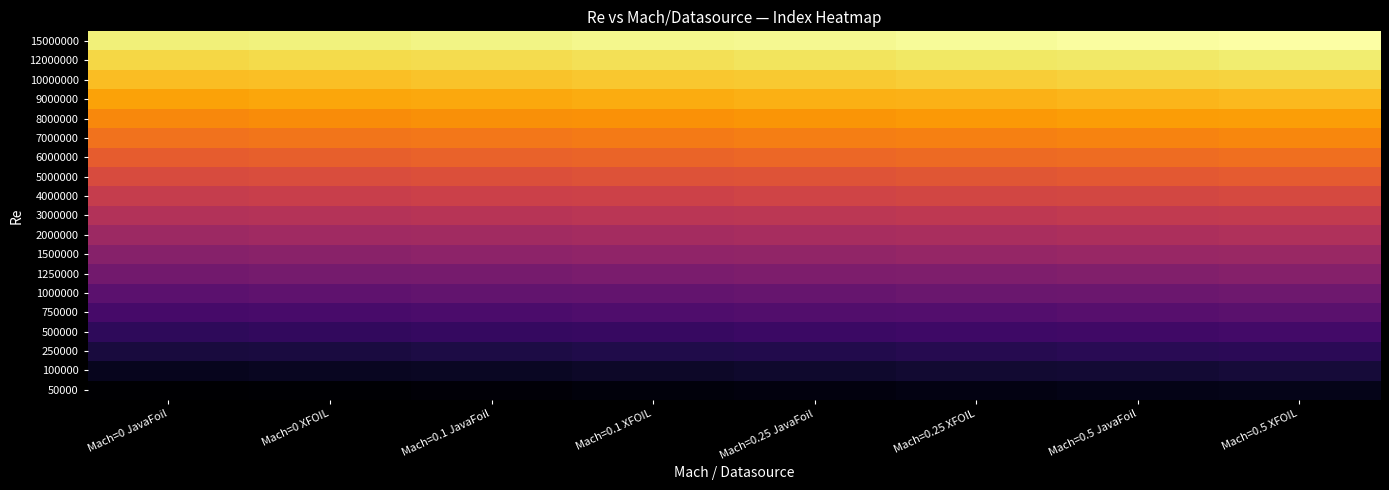

Reading left to right, list all the values displayed in this chart.

50000: Mach=0 JavaFoil=1	Mach=0 XFOIL=2	Mach=0.1 JavaFoil=3	Mach=0.1 XFOIL=4	Mach=0.25 JavaFoil=5	Mach=0.25 XFOIL=6	Mach=0.5 JavaFoil=7	Mach=0.5 XFOIL=8
100000: Mach=0 JavaFoil=9	Mach=0 XFOIL=10	Mach=0.1 JavaFoil=11	Mach=0.1 XFOIL=12	Mach=0.25 JavaFoil=13	Mach=0.25 XFOIL=14	Mach=0.5 JavaFoil=15	Mach=0.5 XFOIL=16
250000: Mach=0 JavaFoil=17	Mach=0 XFOIL=18	Mach=0.1 JavaFoil=19	Mach=0.1 XFOIL=20	Mach=0.25 JavaFoil=21	Mach=0.25 XFOIL=22	Mach=0.5 JavaFoil=23	Mach=0.5 XFOIL=24
500000: Mach=0 JavaFoil=25	Mach=0 XFOIL=26	Mach=0.1 JavaFoil=27	Mach=0.1 XFOIL=28	Mach=0.25 JavaFoil=29	Mach=0.25 XFOIL=30	Mach=0.5 JavaFoil=31	Mach=0.5 XFOIL=32
750000: Mach=0 JavaFoil=33	Mach=0 XFOIL=34	Mach=0.1 JavaFoil=35	Mach=0.1 XFOIL=36	Mach=0.25 JavaFoil=37	Mach=0.25 XFOIL=38	Mach=0.5 JavaFoil=39	Mach=0.5 XFOIL=40
1000000: Mach=0 JavaFoil=41	Mach=0 XFOIL=42	Mach=0.1 JavaFoil=43	Mach=0.1 XFOIL=44	Mach=0.25 JavaFoil=45	Mach=0.25 XFOIL=46	Mach=0.5 JavaFoil=47	Mach=0.5 XFOIL=48
1250000: Mach=0 JavaFoil=49	Mach=0 XFOIL=50	Mach=0.1 JavaFoil=51	Mach=0.1 XFOIL=52	Mach=0.25 JavaFoil=53	Mach=0.25 XFOIL=54	Mach=0.5 JavaFoil=55	Mach=0.5 XFOIL=56
1500000: Mach=0 JavaFoil=57	Mach=0 XFOIL=58	Mach=0.1 JavaFoil=59	Mach=0.1 XFOIL=60	Mach=0.25 JavaFoil=61	Mach=0.25 XFOIL=62	Mach=0.5 JavaFoil=63	Mach=0.5 XFOIL=64
2000000: Mach=0 JavaFoil=65	Mach=0 XFOIL=66	Mach=0.1 JavaFoil=67	Mach=0.1 XFOIL=68	Mach=0.25 JavaFoil=69	Mach=0.25 XFOIL=70	Mach=0.5 JavaFoil=71	Mach=0.5 XFOIL=72
3000000: Mach=0 JavaFoil=73	Mach=0 XFOIL=74	Mach=0.1 JavaFoil=75	Mach=0.1 XFOIL=76	Mach=0.25 JavaFoil=77	Mach=0.25 XFOIL=78	Mach=0.5 JavaFoil=79	Mach=0.5 XFOIL=80
4000000: Mach=0 JavaFoil=81	Mach=0 XFOIL=82	Mach=0.1 JavaFoil=83	Mach=0.1 XFOIL=84	Mach=0.25 JavaFoil=85	Mach=0.25 XFOIL=86	Mach=0.5 JavaFoil=87	Mach=0.5 XFOIL=88
5000000: Mach=0 JavaFoil=89	Mach=0 XFOIL=90	Mach=0.1 JavaFoil=91	Mach=0.1 XFOIL=92	Mach=0.25 JavaFoil=93	Mach=0.25 XFOIL=94	Mach=0.5 JavaFoil=95	Mach=0.5 XFOIL=96
6000000: Mach=0 JavaFoil=97	Mach=0 XFOIL=98	Mach=0.1 JavaFoil=99	Mach=0.1 XFOIL=100	Mach=0.25 JavaFoil=101	Mach=0.25 XFOIL=102	Mach=0.5 JavaFoil=103	Mach=0.5 XFOIL=104
7000000: Mach=0 JavaFoil=105	Mach=0 XFOIL=106	Mach=0.1 JavaFoil=107	Mach=0.1 XFOIL=108	Mach=0.25 JavaFoil=109	Mach=0.25 XFOIL=110	Mach=0.5 JavaFoil=111	Mach=0.5 XFOIL=112
8000000: Mach=0 JavaFoil=113	Mach=0 XFOIL=114	Mach=0.1 JavaFoil=115	Mach=0.1 XFOIL=116	Mach=0.25 JavaFoil=117	Mach=0.25 XFOIL=118	Mach=0.5 JavaFoil=119	Mach=0.5 XFOIL=120
9000000: Mach=0 JavaFoil=121	Mach=0 XFOIL=122	Mach=0.1 JavaFoil=123	Mach=0.1 XFOIL=124	Mach=0.25 JavaFoil=125	Mach=0.25 XFOIL=126	Mach=0.5 JavaFoil=127	Mach=0.5 XFOIL=128
10000000: Mach=0 JavaFoil=129	Mach=0 XFOIL=130	Mach=0.1 JavaFoil=131	Mach=0.1 XFOIL=132	Mach=0.25 JavaFoil=133	Mach=0.25 XFOIL=134	Mach=0.5 JavaFoil=135	Mach=0.5 XFOIL=136
12000000: Mach=0 JavaFoil=137	Mach=0 XFOIL=138	Mach=0.1 JavaFoil=139	Mach=0.1 XFOIL=140	Mach=0.25 JavaFoil=141	Mach=0.25 XFOIL=142	Mach=0.5 JavaFoil=143	Mach=0.5 XFOIL=144
15000000: Mach=0 JavaFoil=145	Mach=0 XFOIL=146	Mach=0.1 JavaFoil=147	Mach=0.1 XFOIL=148	Mach=0.25 JavaFoil=149	Mach=0.25 XFOIL=150	Mach=0.5 JavaFoil=151	Mach=0.5 XFOIL=152